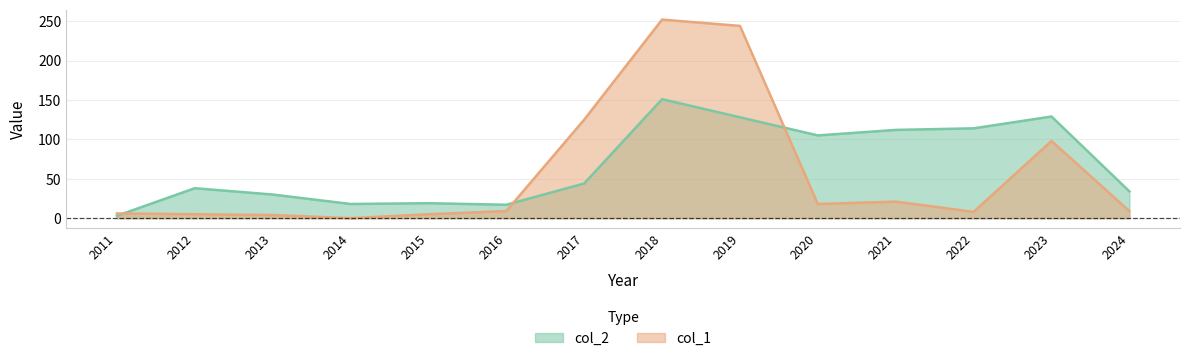

Does the chart display data point markers on the line(s)?

No